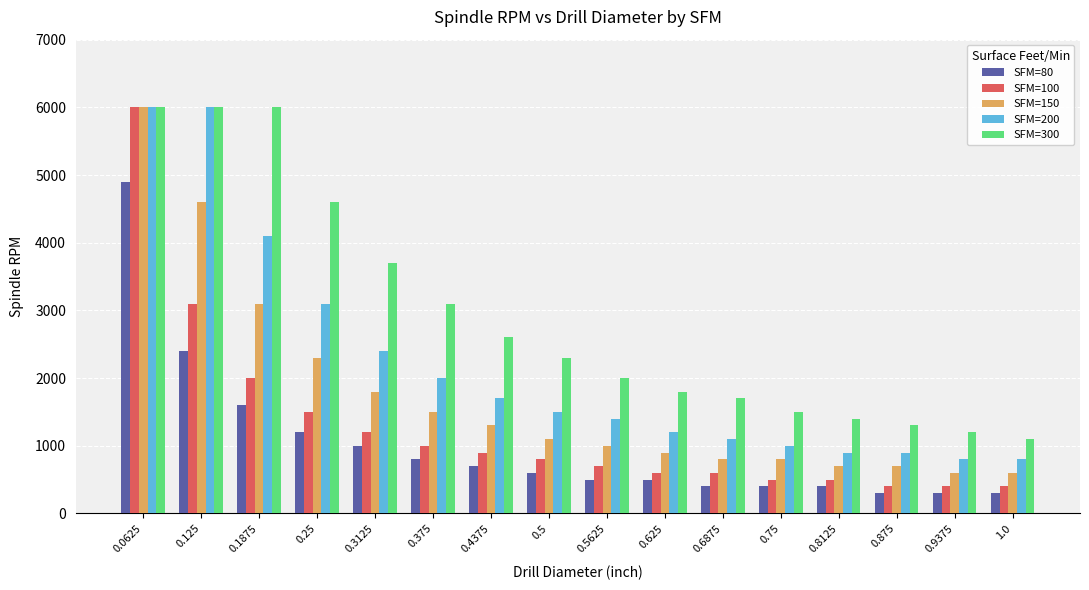

Which series has the largest total across all categories?

SFM=300